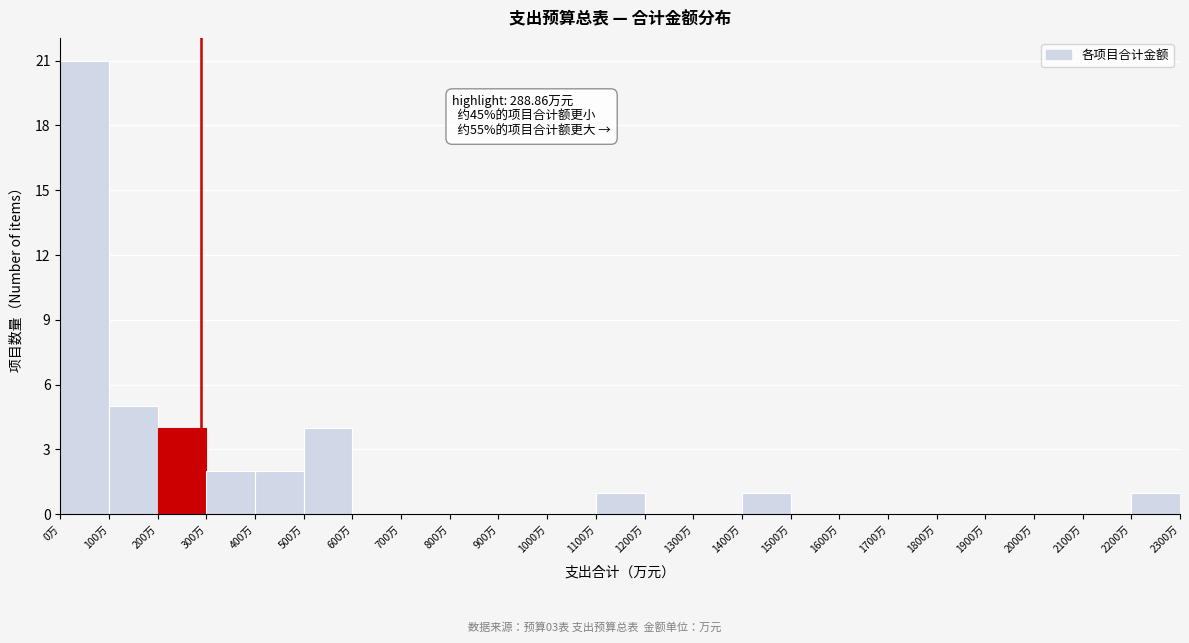

Over which range of the x-axis is the bar tallest?

0 to 100